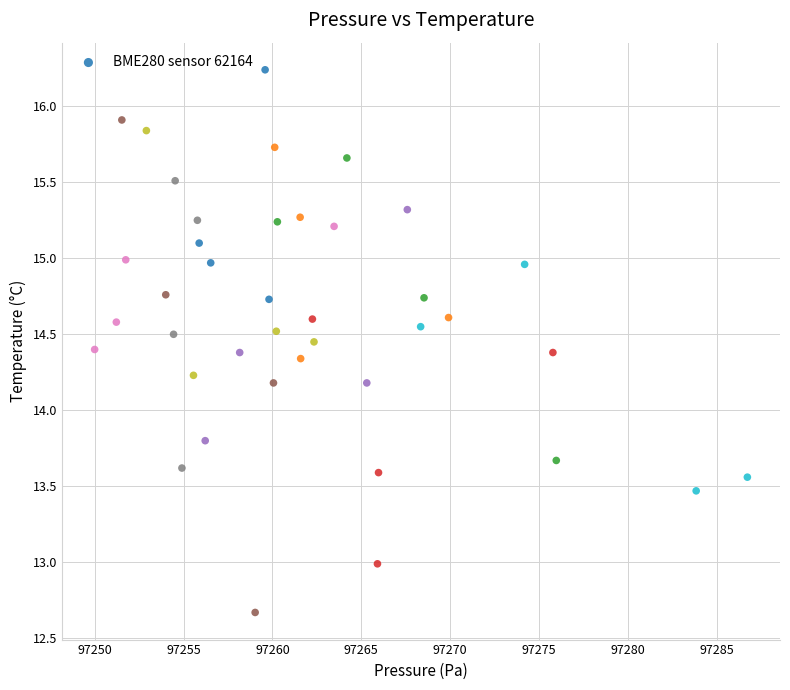

What is the range of X values (max minus min)?

36.7